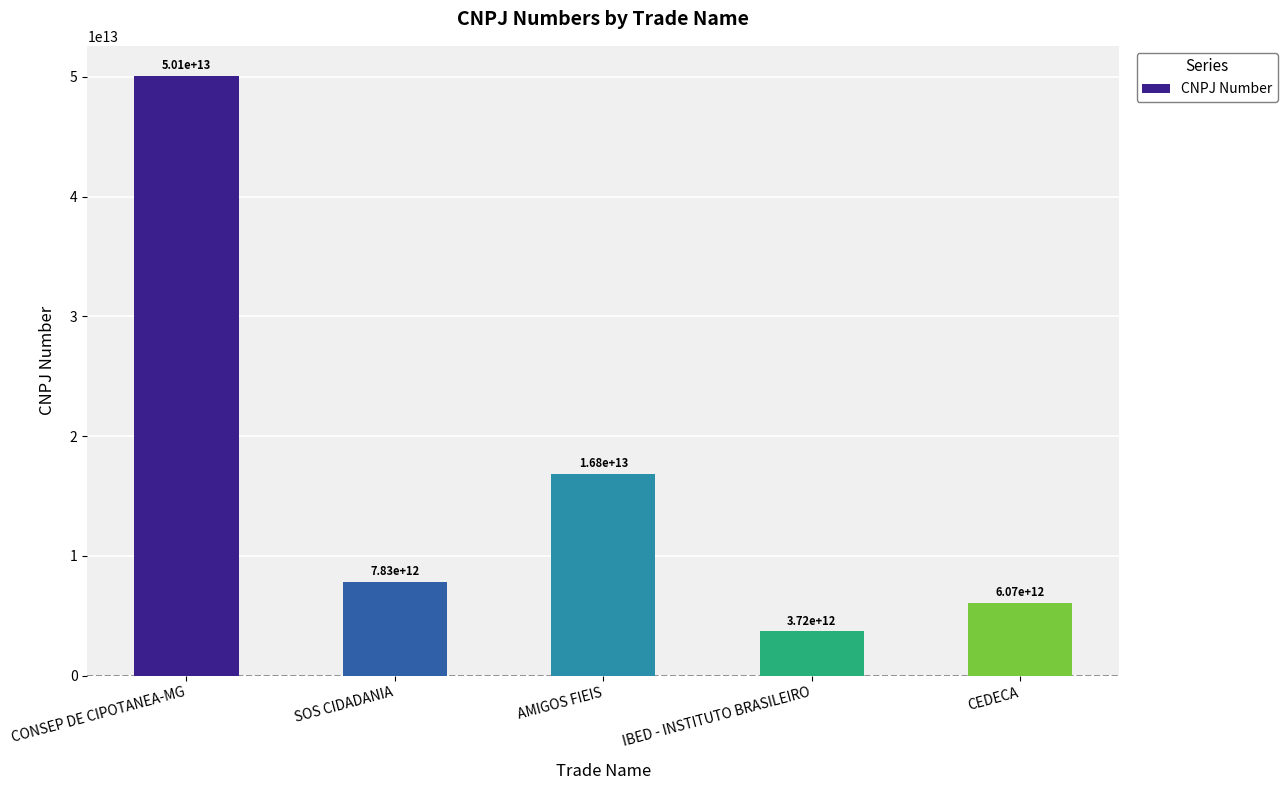

What is the difference between the second highest and minimum values?

13122833999985